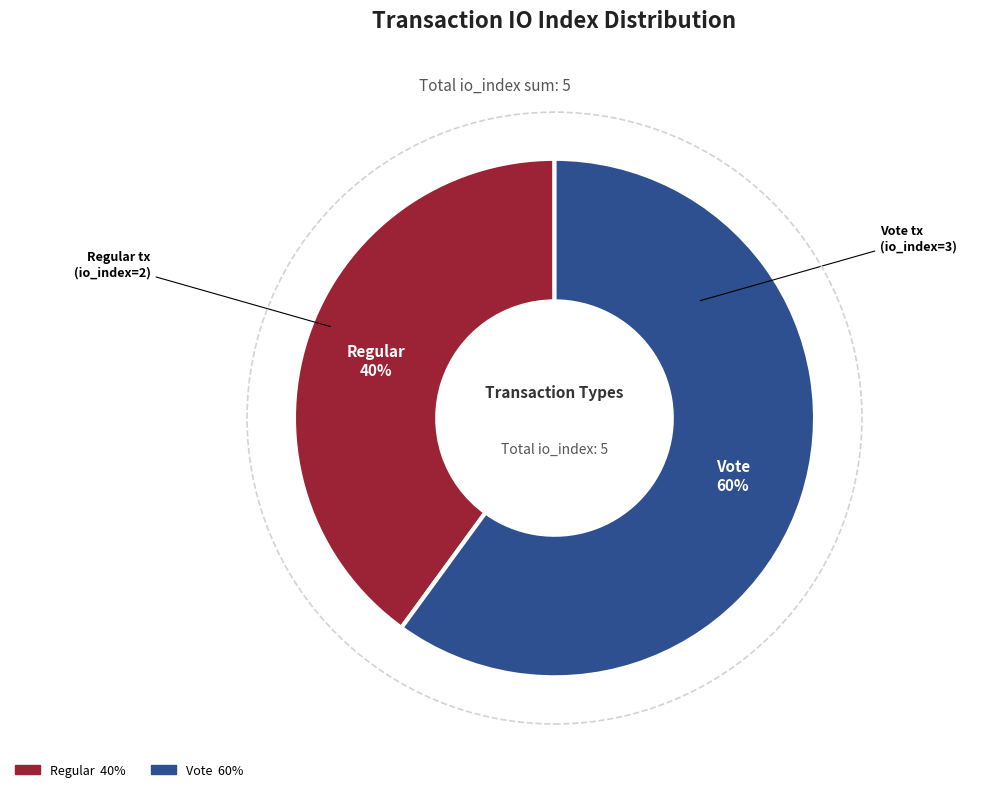

Count the number of slices in the pie.

2